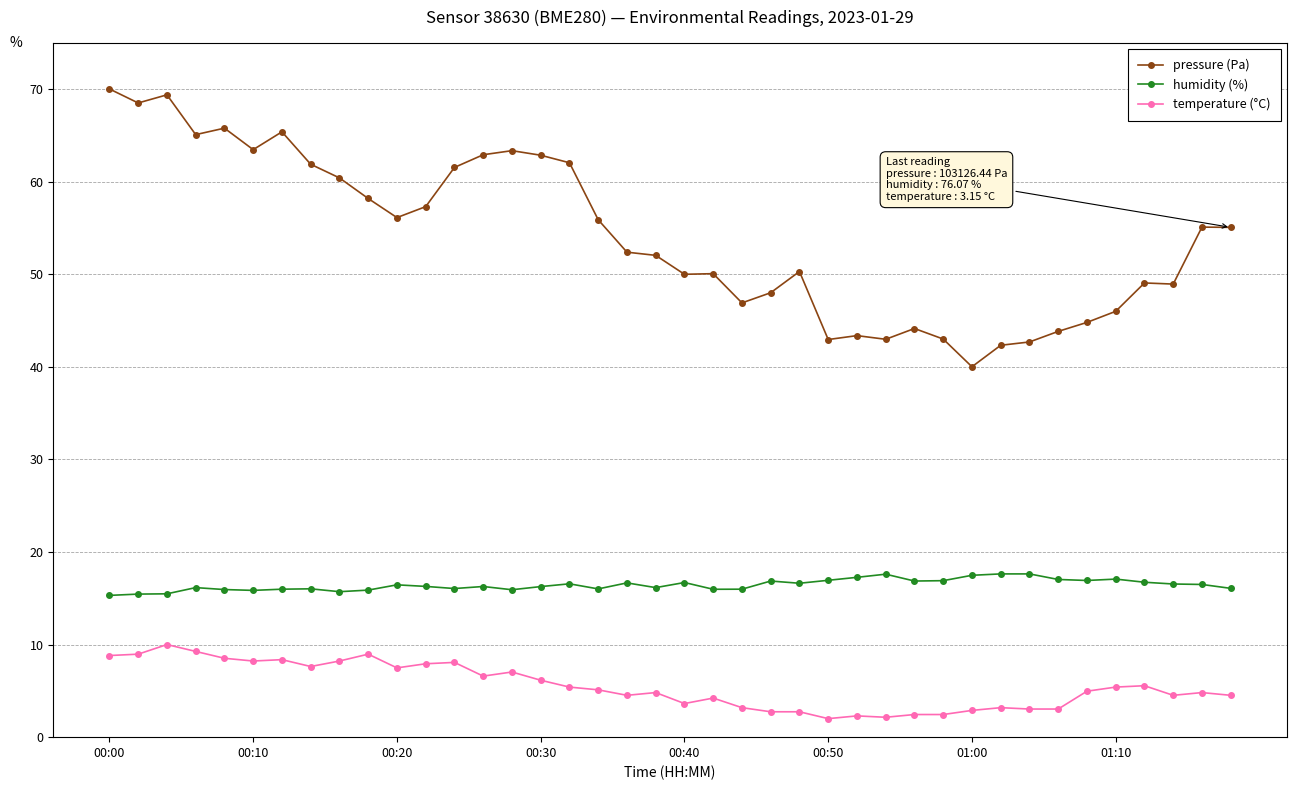

True or false: temperature (°C) and pressure (Pa) cross at least once.

False